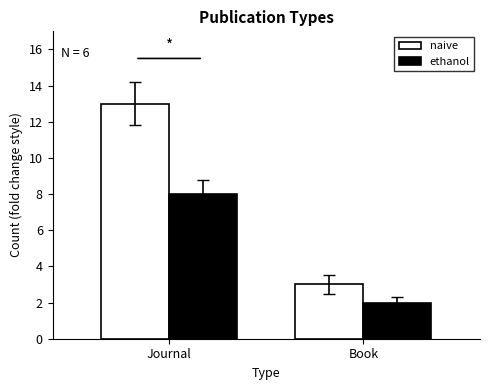

Does the chart contain any negative values?

No